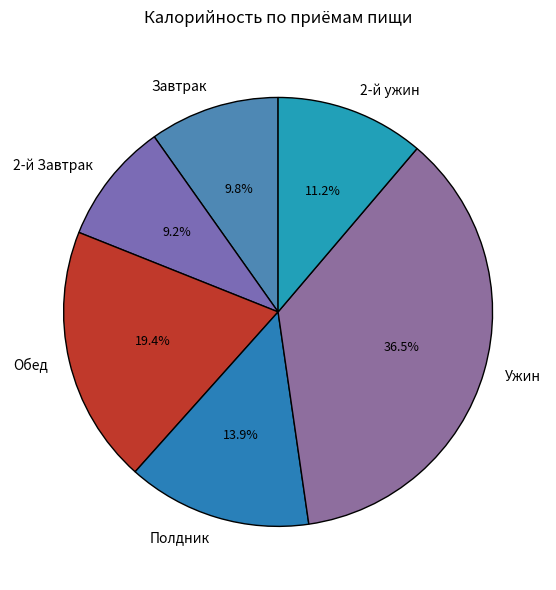

Between 2-й Завтрак and Полдник, which is larger?

Полдник